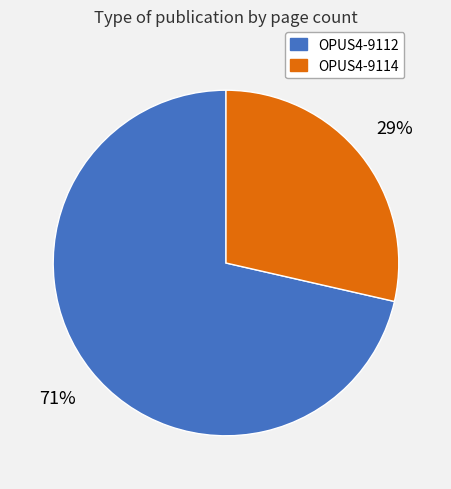

What is the ratio of the value at OPUS4-9114 to the value at OPUS4-9112?

0.4